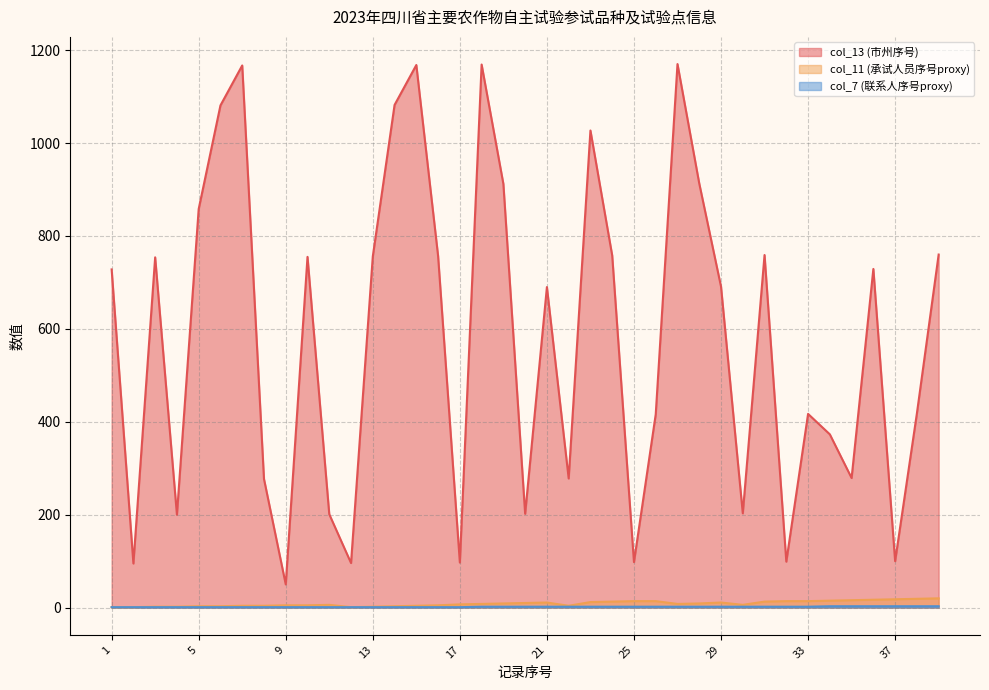

Rank the categories by col_13 (市州序号) value from lowest to highest.

9, 2, 12, 17, 25, 32, 37, 4, 11, 20, 30, 8, 22, 35, 34, 26, 33, 38, 21, 29, 1, 36, 3, 10, 13, 16, 24, 31, 39, 5, 19, 28, 23, 6, 14, 7, 15, 18, 27